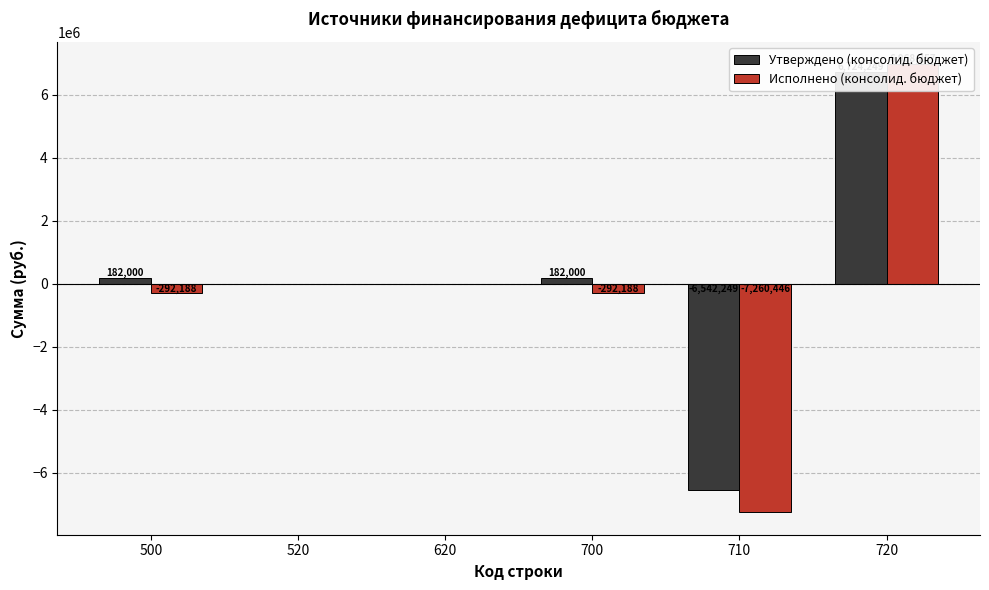

How many values in Исполнено (консолид. бюджет) are below zero?

3